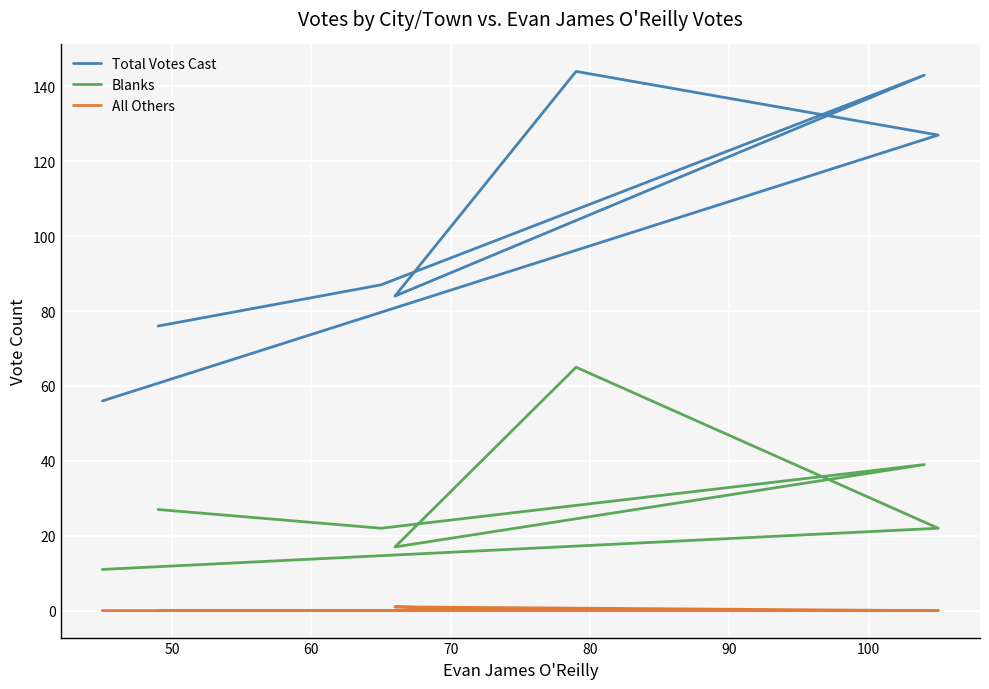

Is the value of Blanks at 100 greater than the value of Total Votes Cast at 60?

No